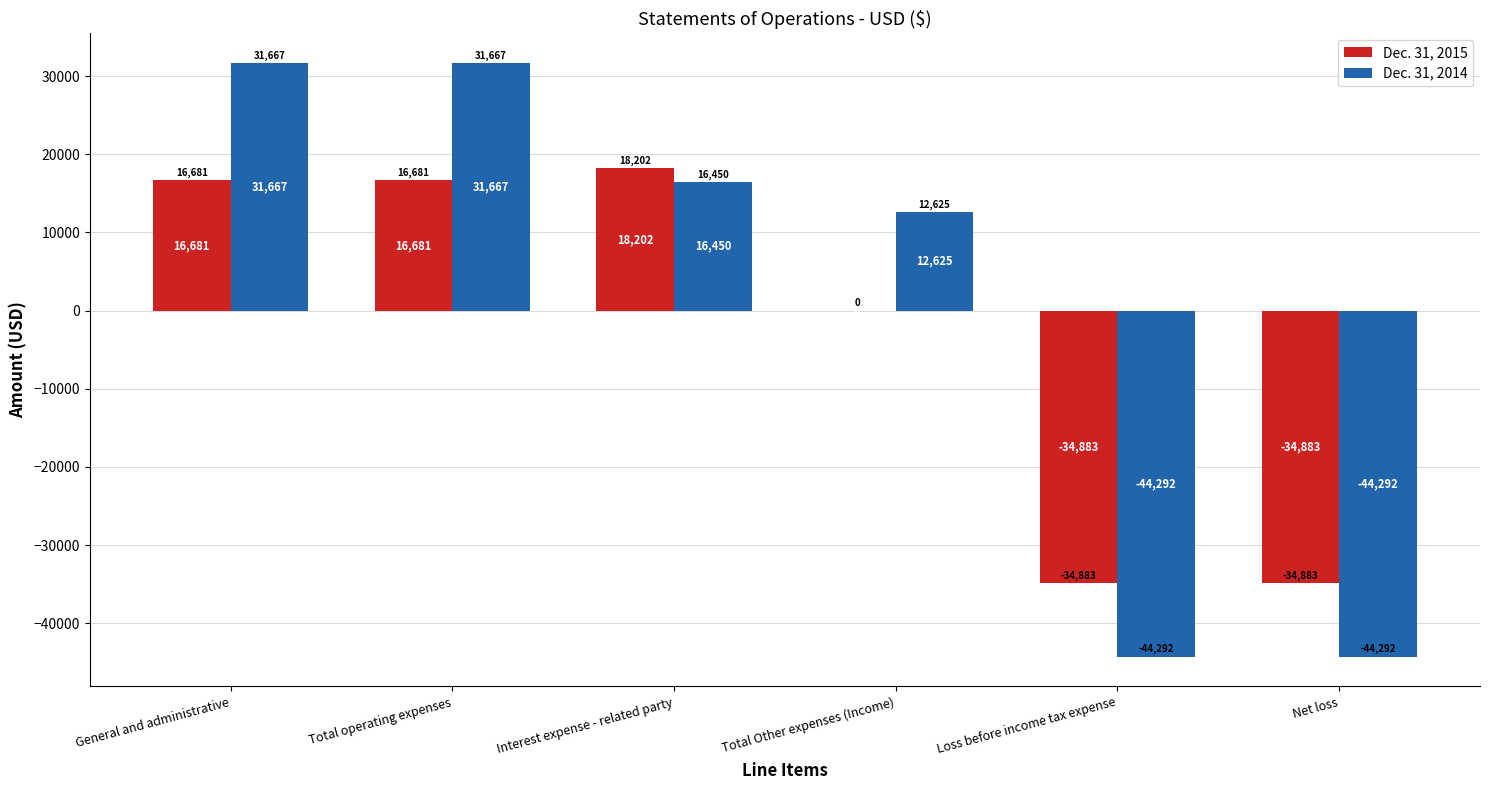

What is the sum of the Dec. 31, 2014 values at Total Other expenses (Income) and Loss before income tax expense?

-31667